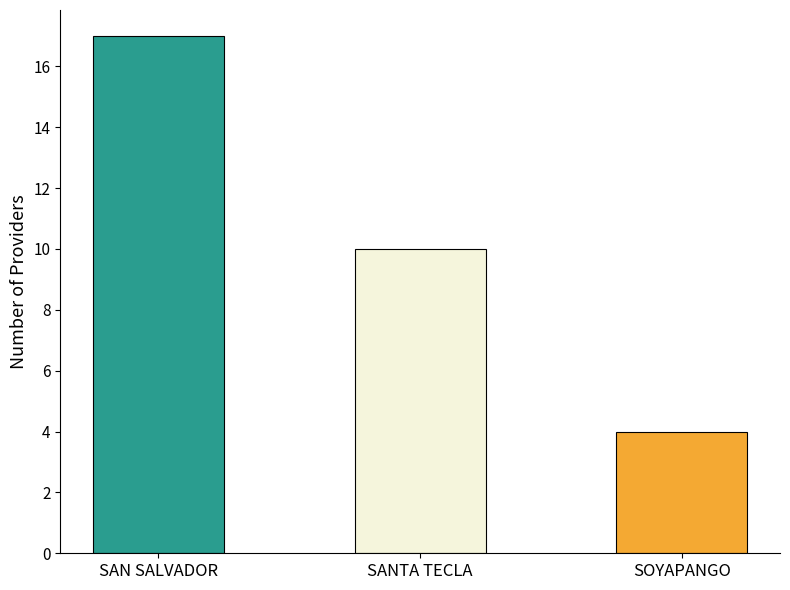

What is the smallest value displayed?

4